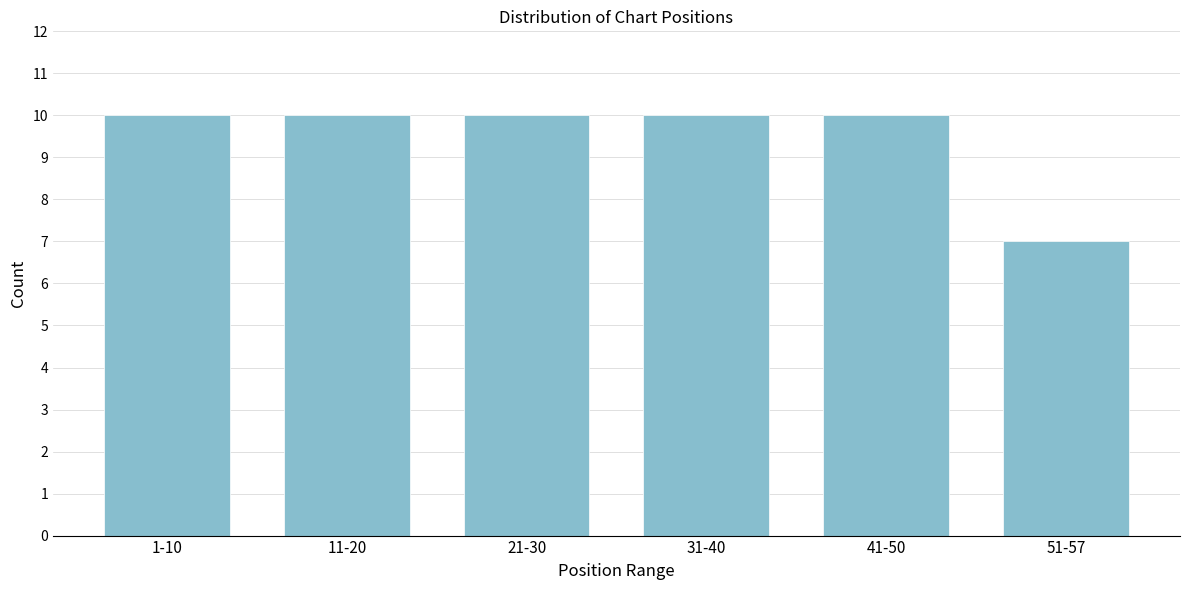

Reading right to left, transcribe all the data shown in this chart.

51-57=7	41-50=10	31-40=10	21-30=10	11-20=10	1-10=10